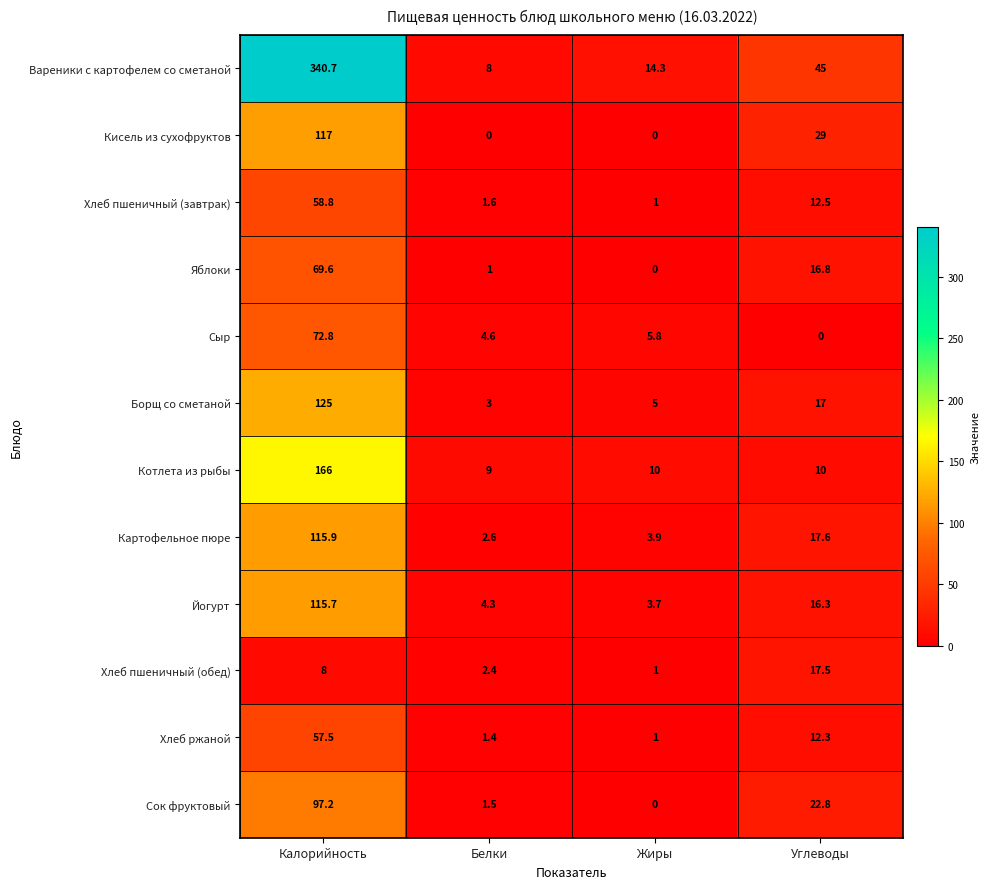

What is the maximum value for Хлеб пшеничный (обед)?

17.5